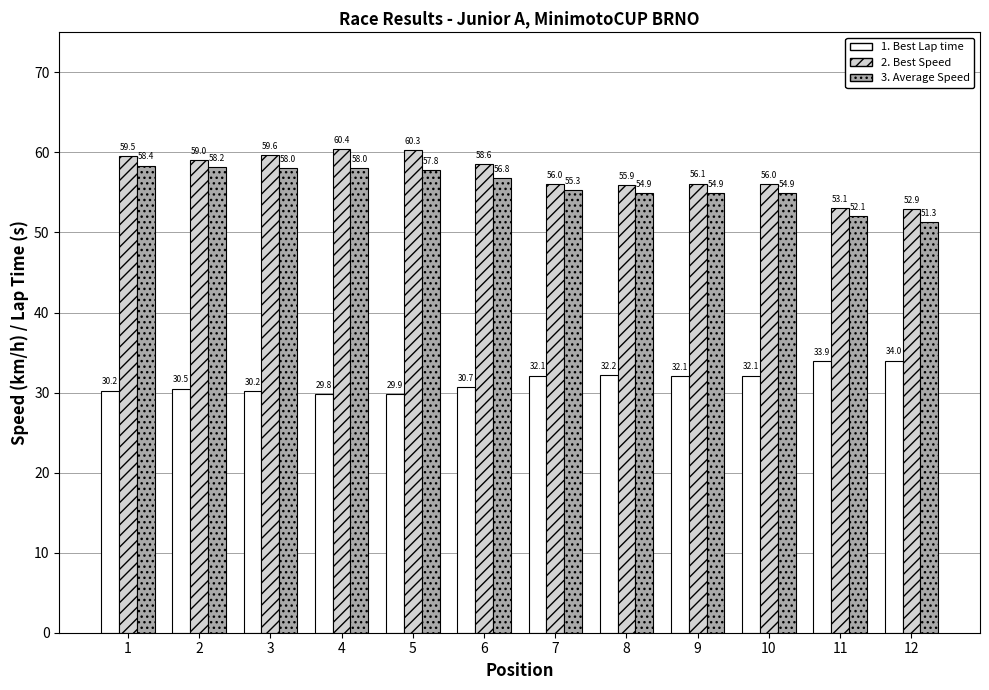

What is the minimum value shown in the chart?

29.8